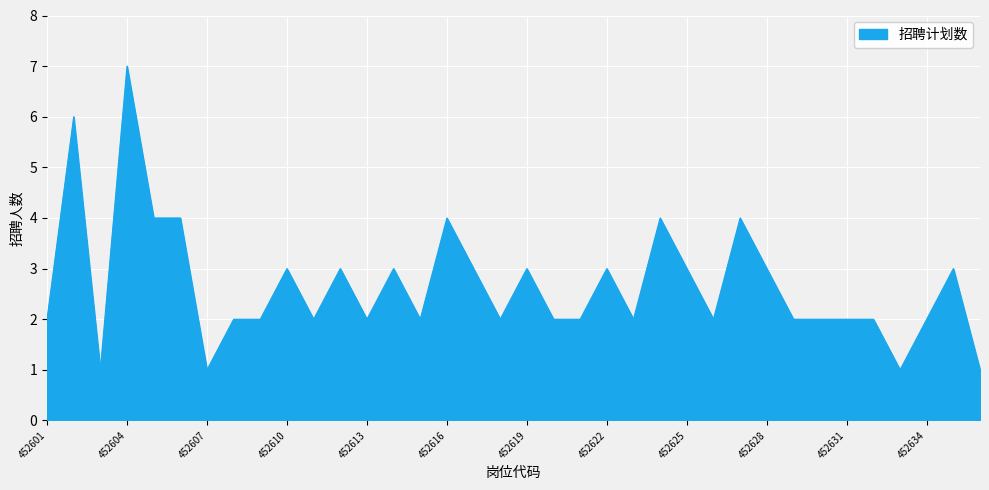

What is the difference between the maximum and minimum values?

6